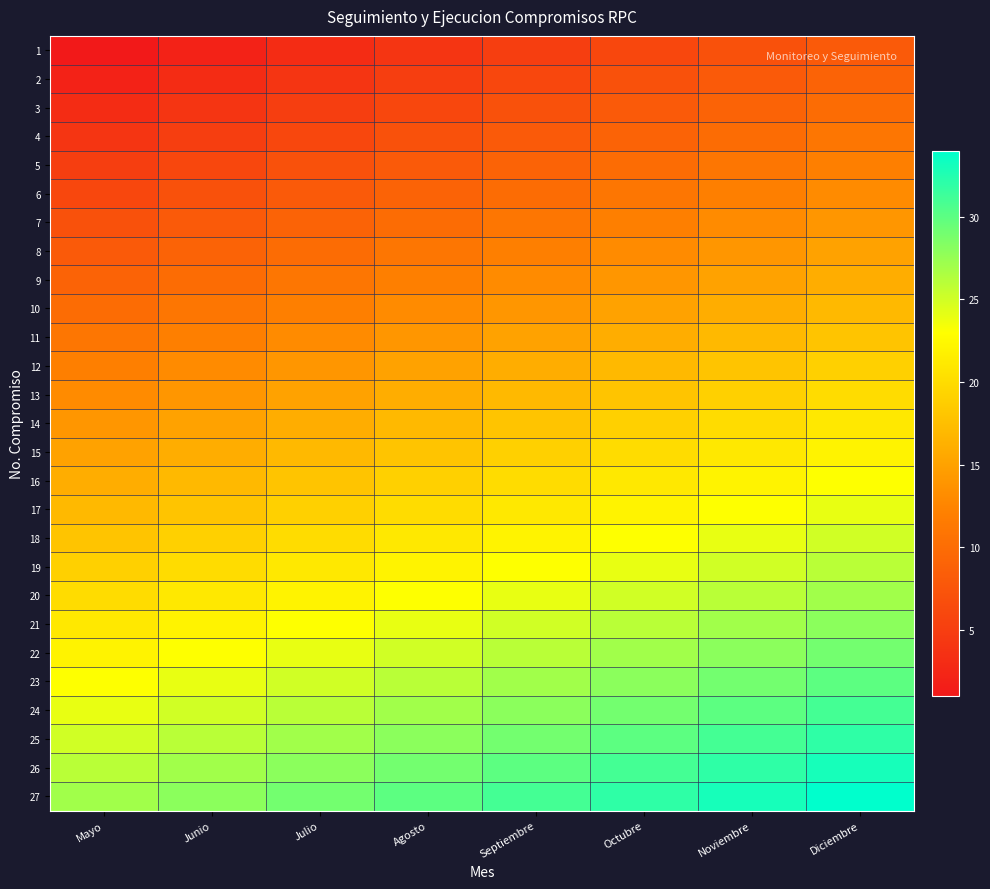

At which category is the sum across all series the highest?

Diciembre